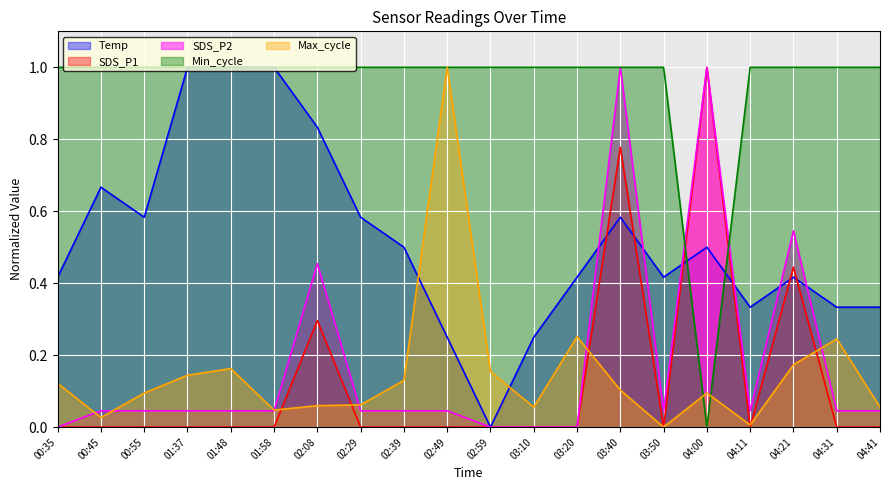

What position from the right is 03:20?

8